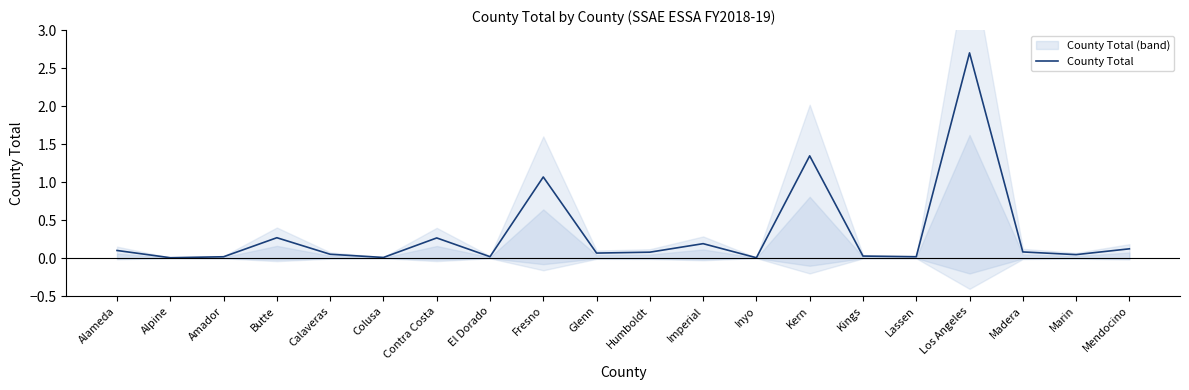

Reading left to right, extract all data points from this chart.

0.1	0.0	0.0	0.3	0.1	0.0	0.3	0.0	1.1	0.1	0.1	0.2	0.0	1.3	0.0	0.0	2.7	0.1	0.0	0.1